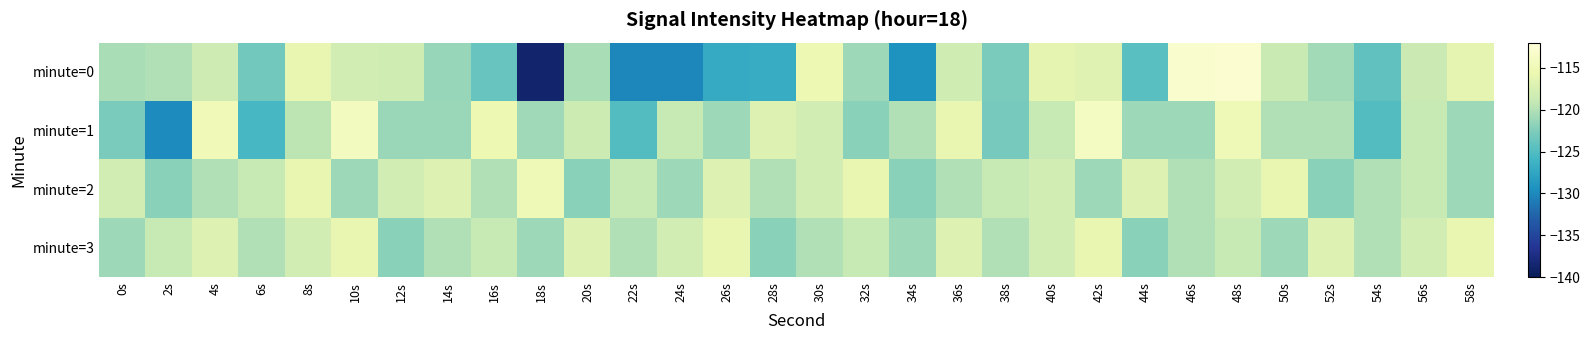

What is the spread (max minus min) of values at 34s?

9.2